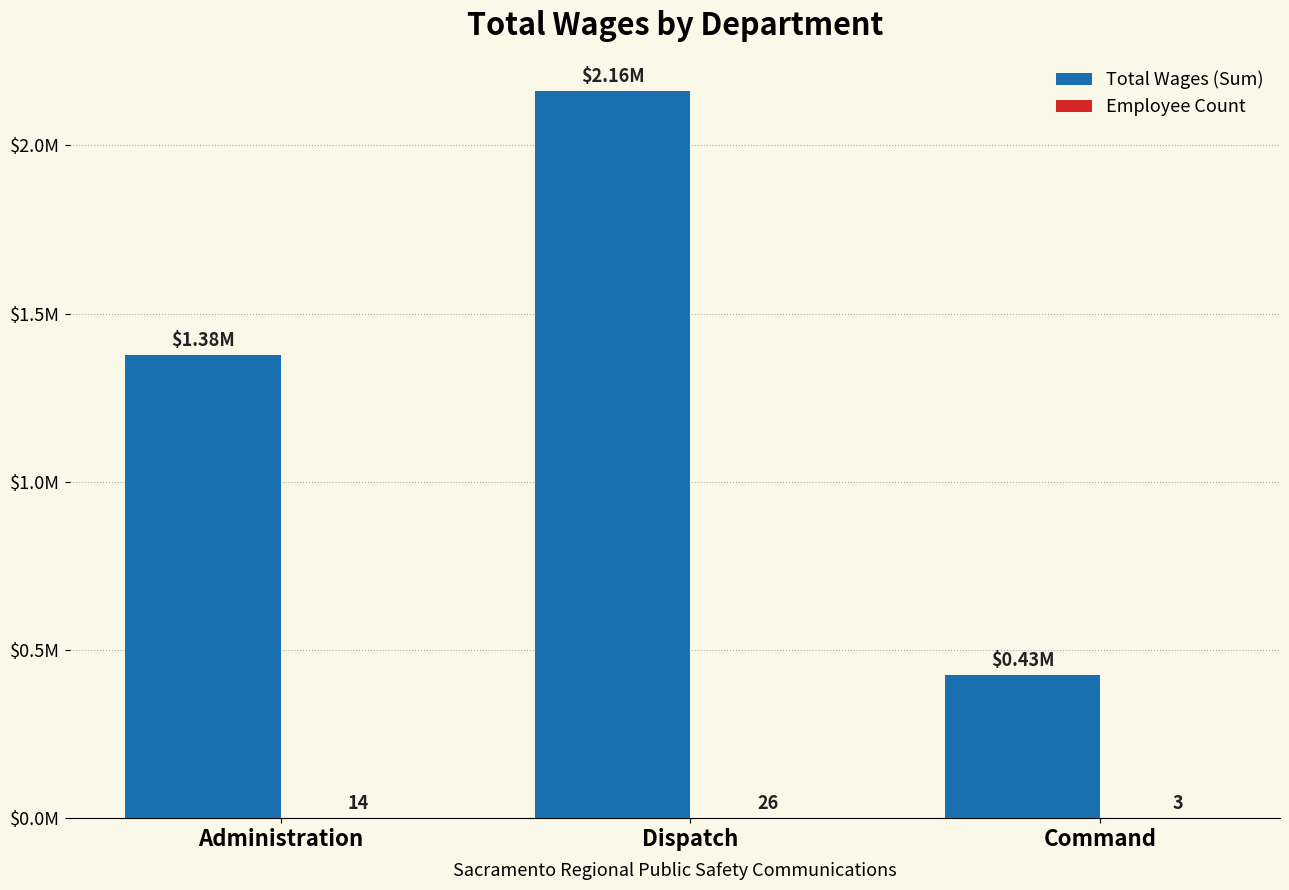

Count the Employee Count values in the range 3 to 26.

3